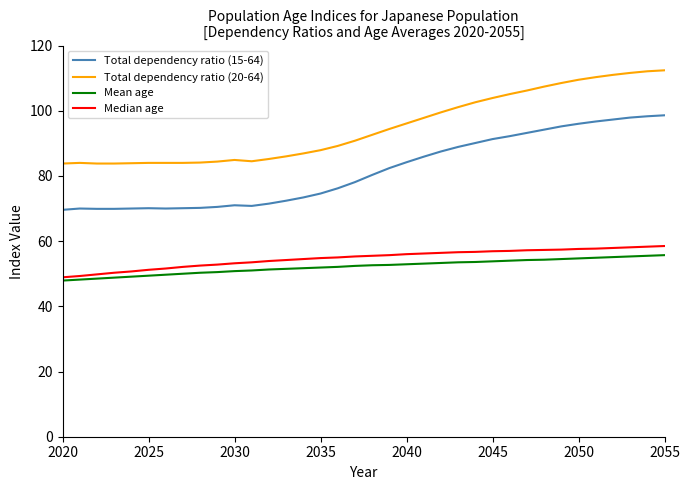

True or false: Total dependency ratio (20-64) and Total dependency ratio (15-64) intersect in this chart.

False